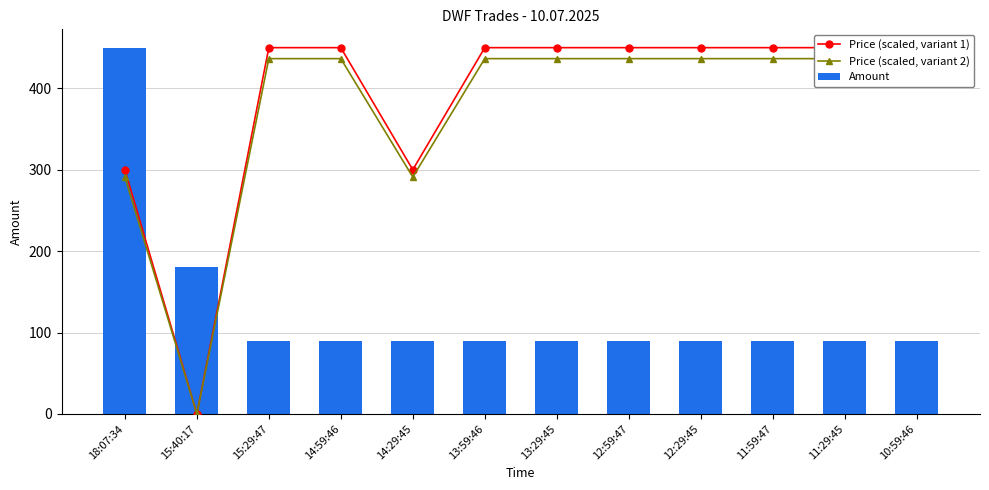

At how many categories does at least one series exceed 252?

11